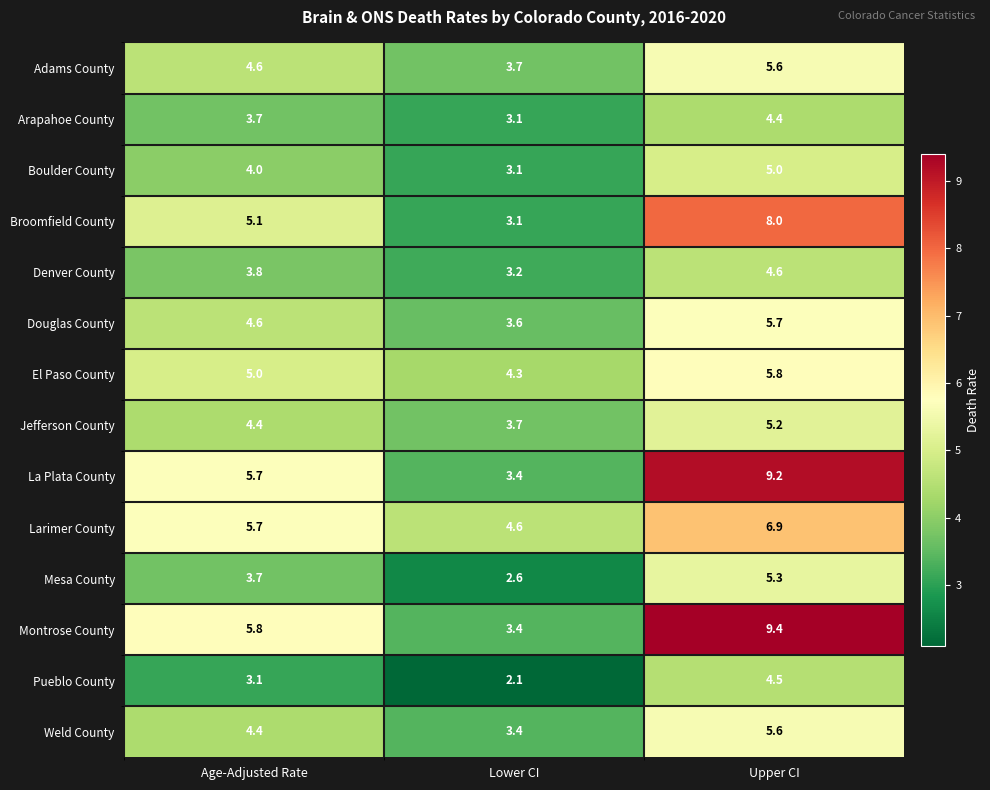

Which series has the largest range (max minus min)?

Montrose County